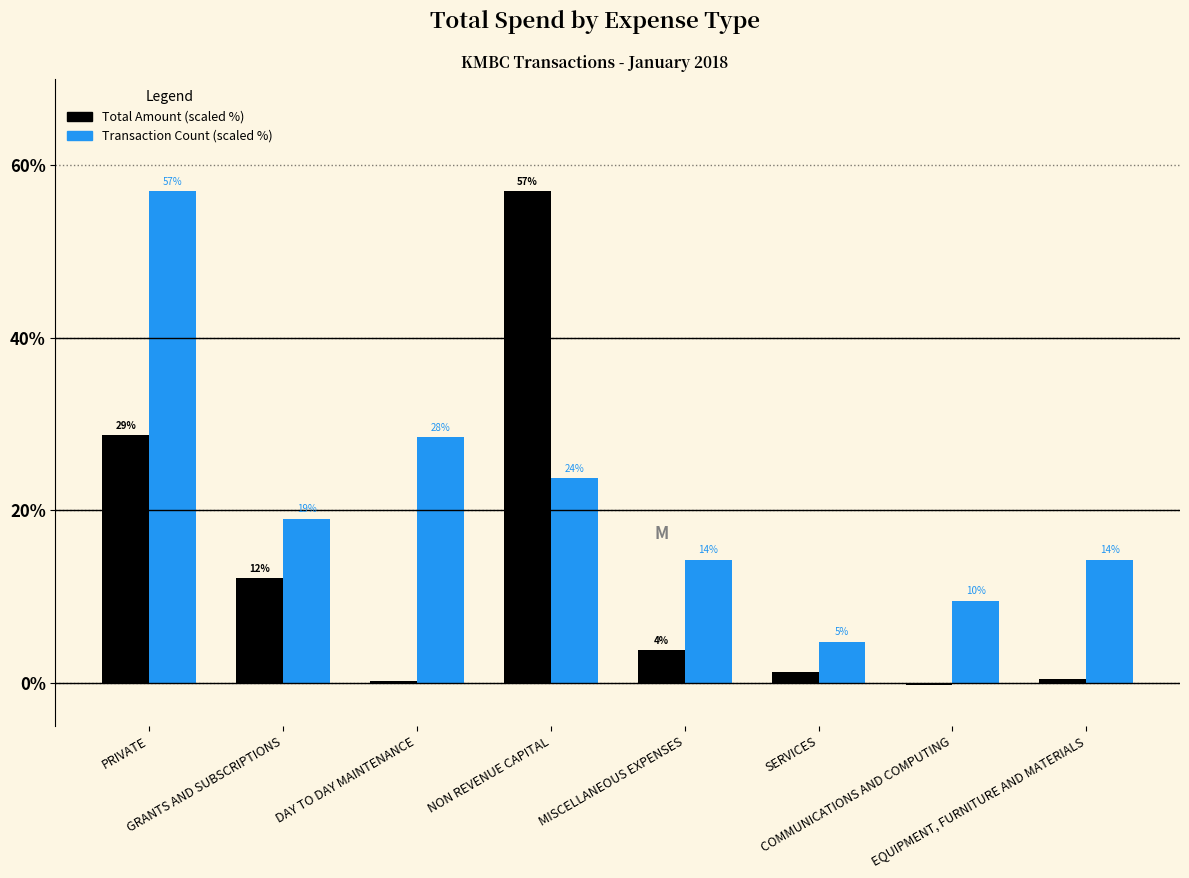

List the labels in order of Total Amount (scaled %) value, smallest first.

COMMUNICATIONS AND COMPUTING, DAY TO DAY MAINTENANCE, EQUIPMENT, FURNITURE AND MATERIALS, SERVICES, MISCELLANEOUS EXPENSES, GRANTS AND SUBSCRIPTIONS, PRIVATE, NON REVENUE CAPITAL